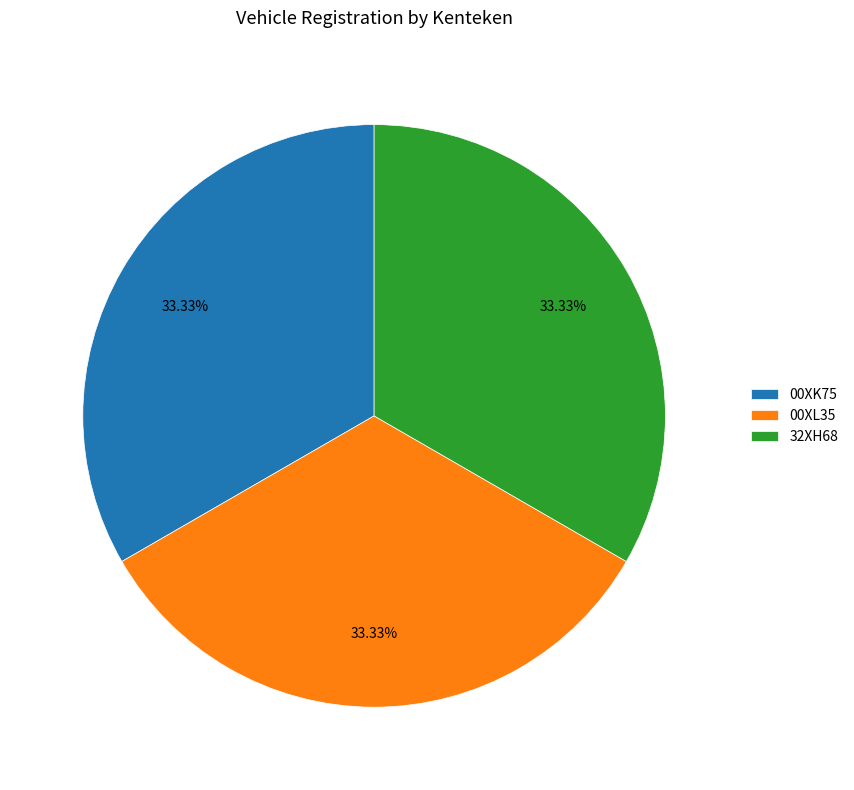

What is the ratio of the value at 00XK75 to the value at 32XH68?

1.0